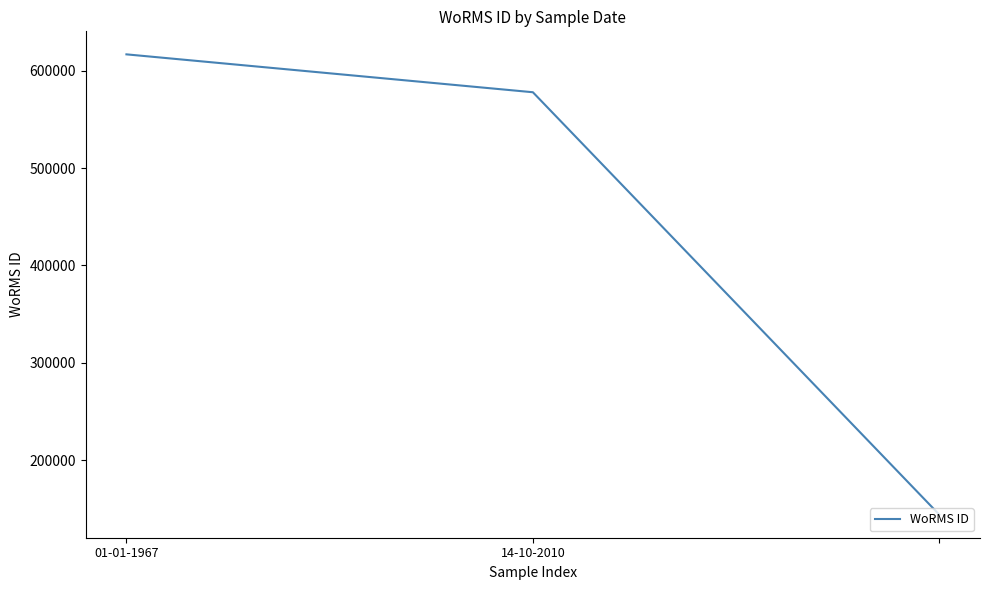

What is the average value?

446214